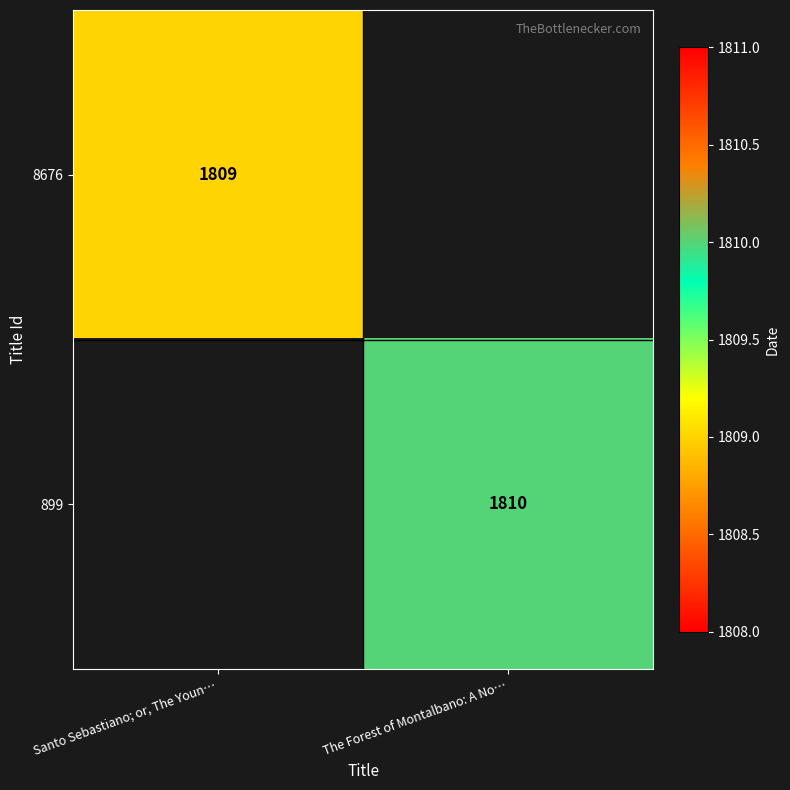

Is it true that 8676 equals 1809 at Santo Sebastiano; or, The Youn…?

True